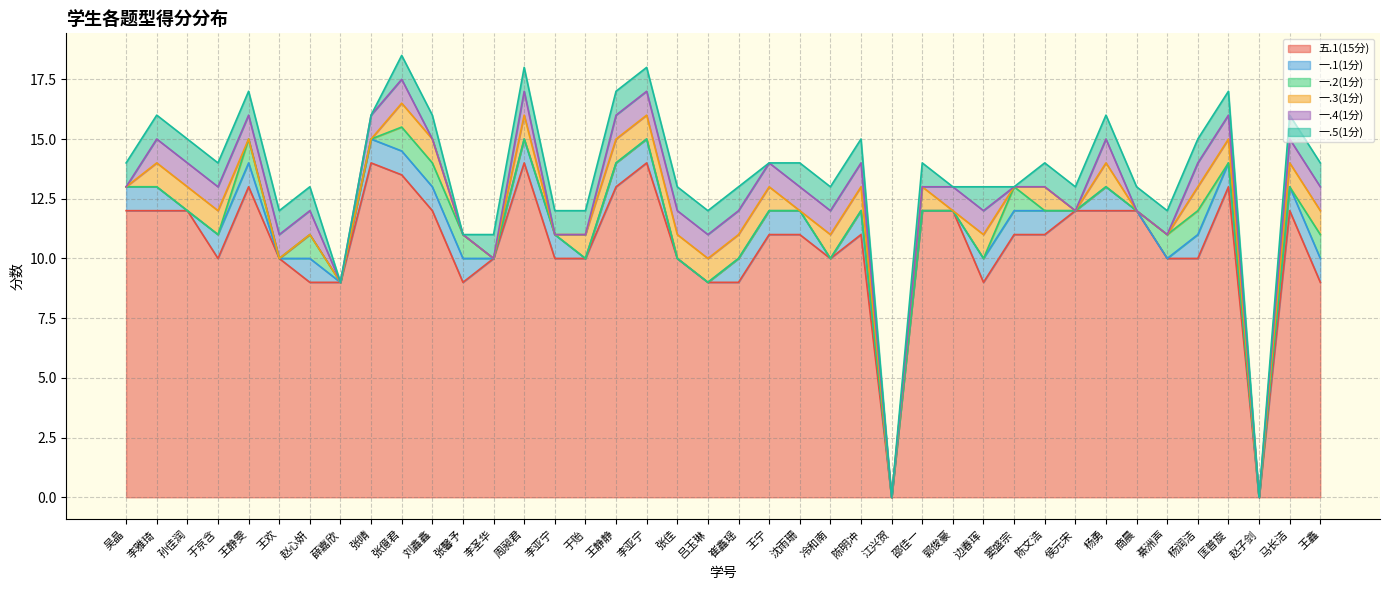

At which label does 五.1(15分) reach its minimum?

江兴贺